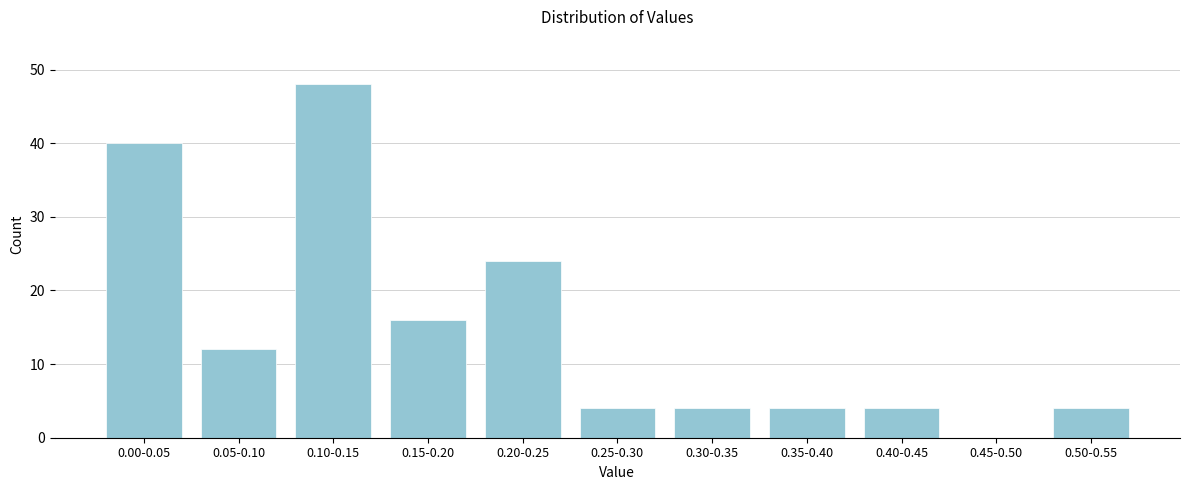

Reading left to right, transcribe all the data shown in this chart.

0.00-0.05=40	0.05-0.10=12	0.10-0.15=48	0.15-0.20=16	0.20-0.25=24	0.25-0.30=4	0.30-0.35=4	0.35-0.40=4	0.40-0.45=4	0.45-0.50=0	0.50-0.55=4